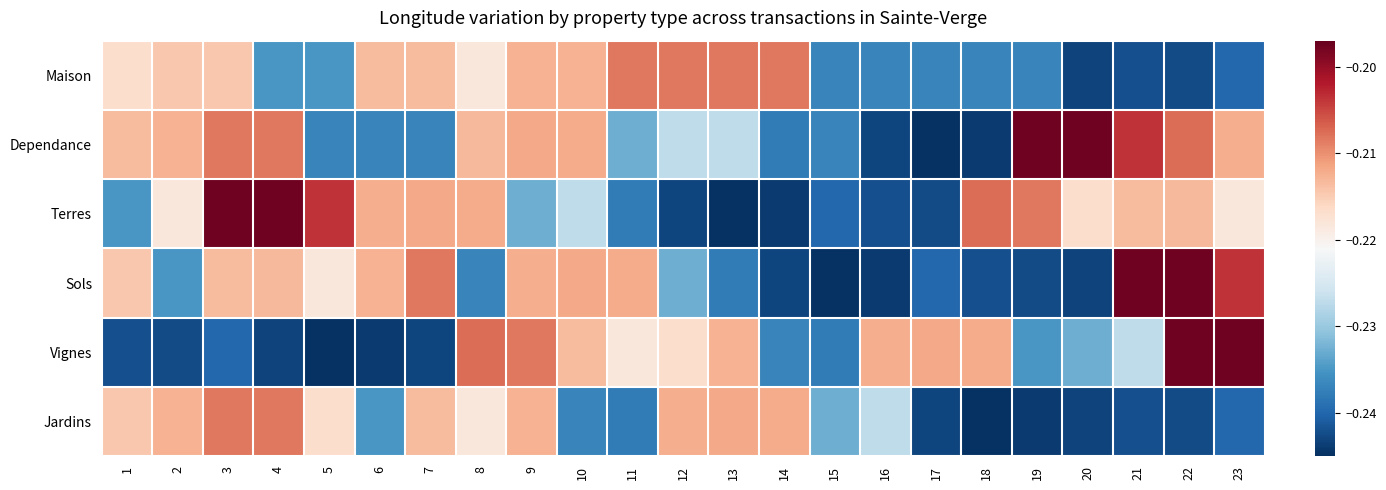

Which label corresponds to the smallest value in the chart?

17